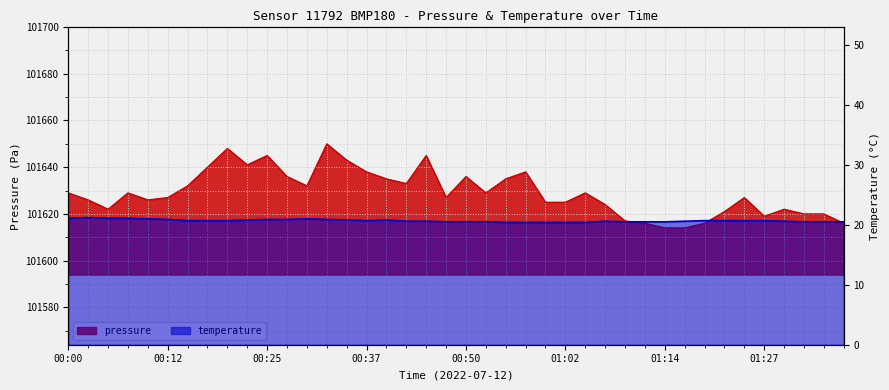

How many distinct data groups are displayed?

2